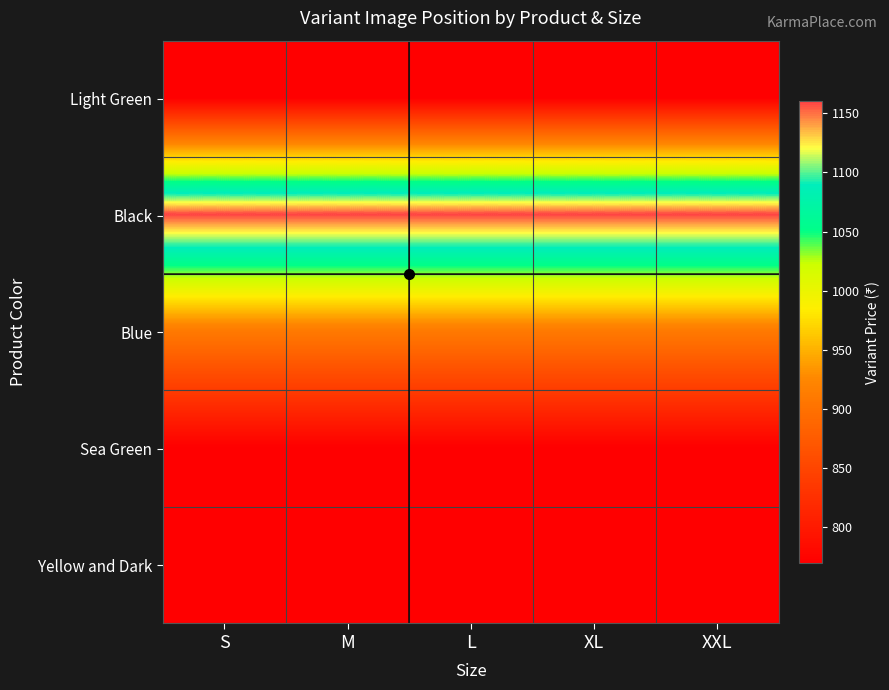

Rank the series by their maximum value, from highest to lowest.

Black, Blue, Light Green, Sea Green, Yellow and Dark